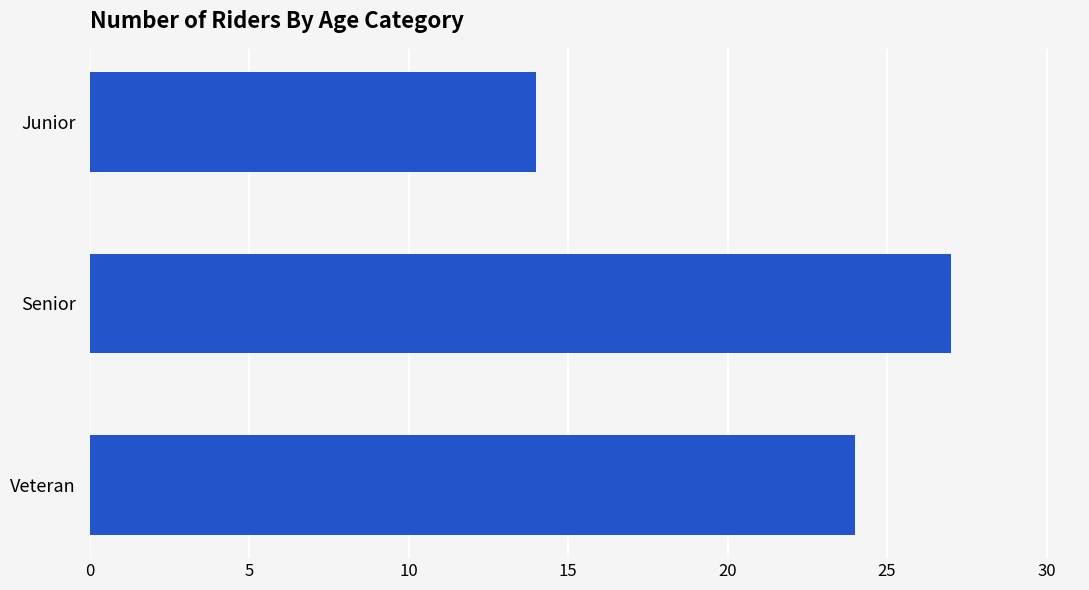

Between Senior and Veteran, which is larger?

Senior